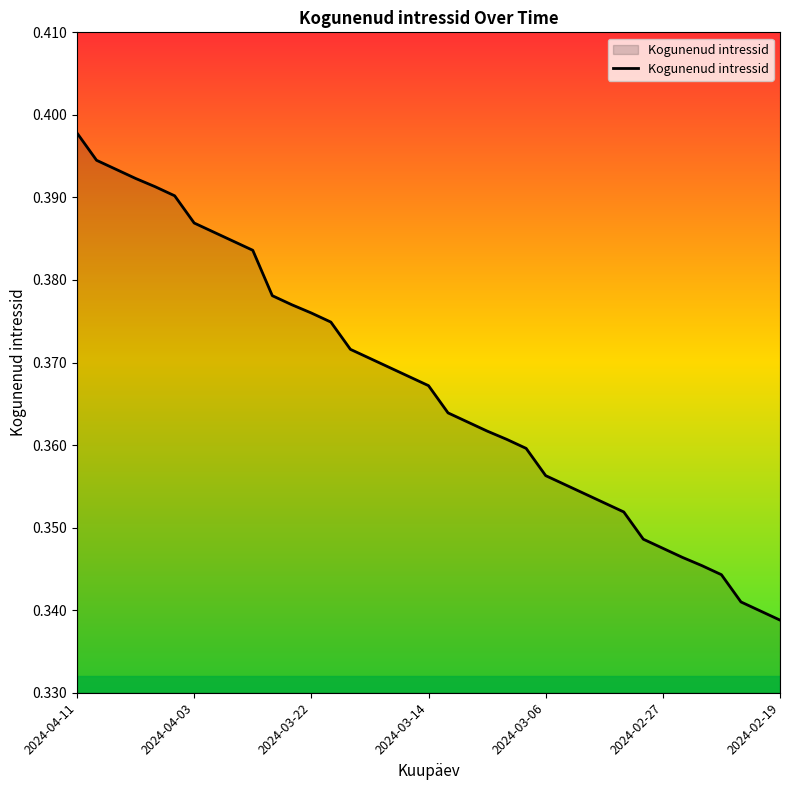

What is the difference between the maximum and minimum values?

0.1